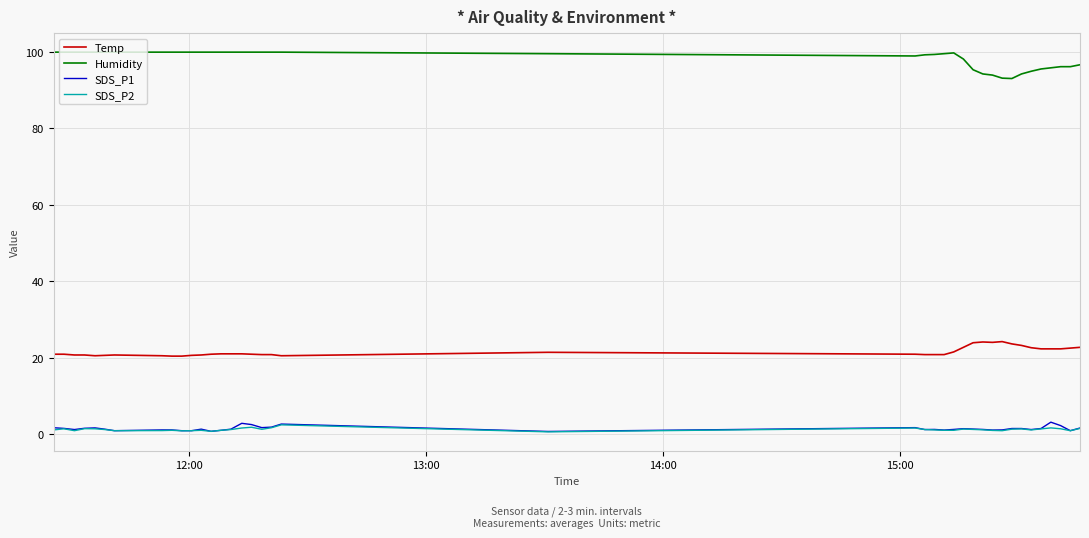

What is the maximum value for SDS_P2?

2.4